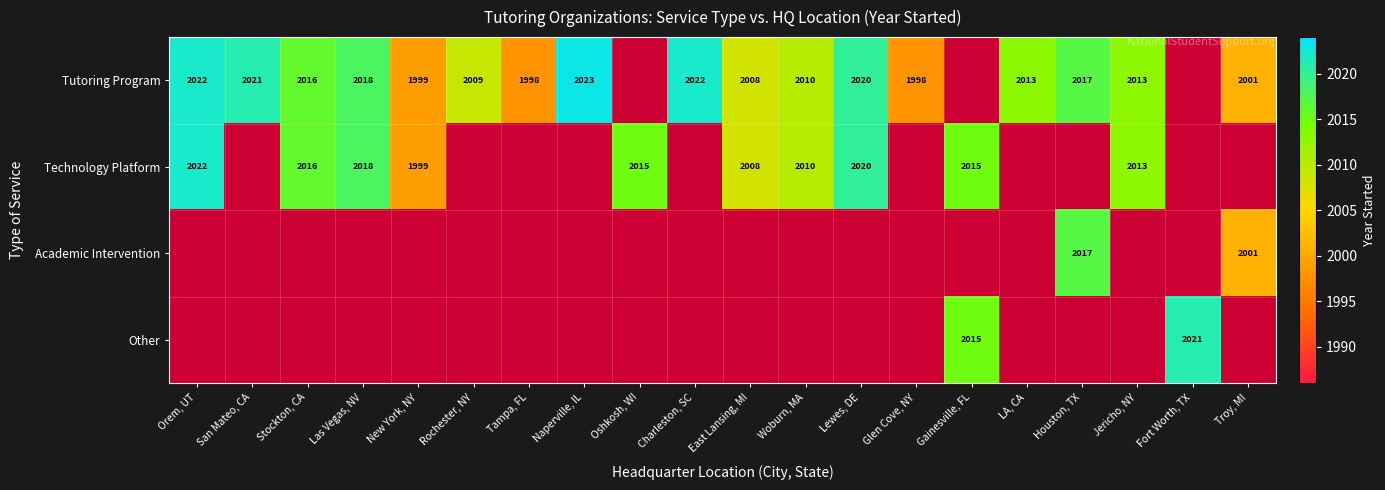

The value of Tutoring Program at Orem, UT is 2640. True or false?

False